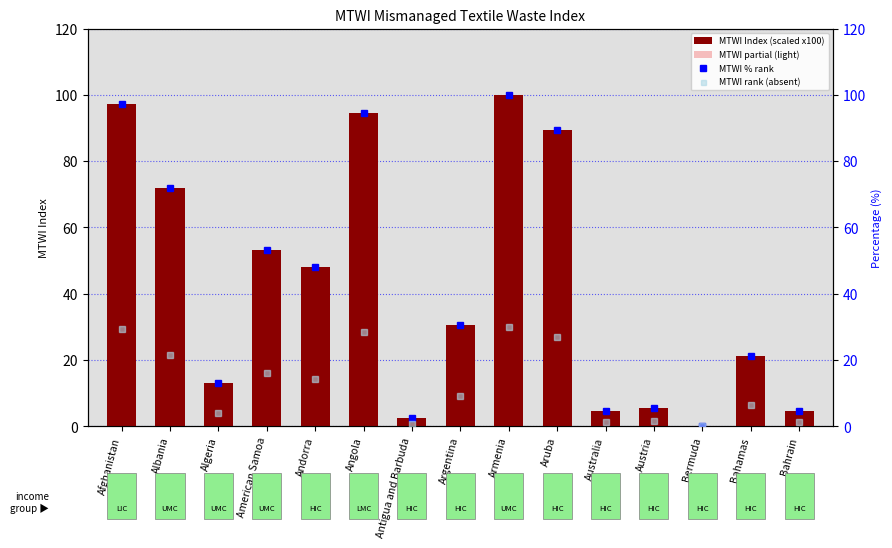

What is the sum of the MTWI Index (scaled x100) values at Andorra and Argentina?

78.3